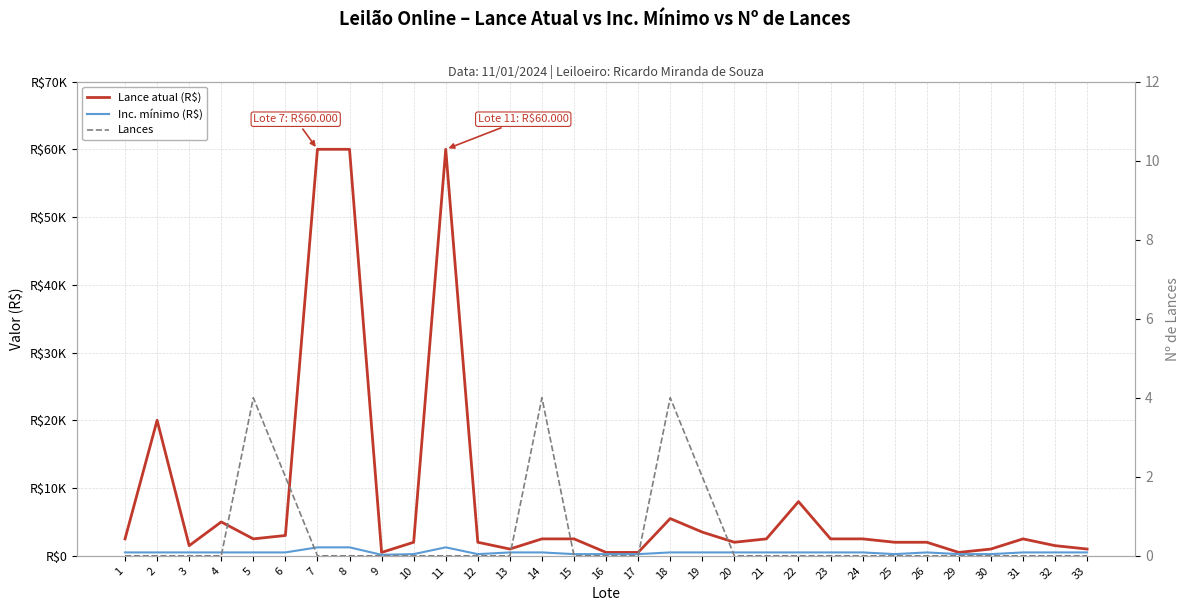

Where is Inc. mínimo (R$) nearest to the value 700?

1